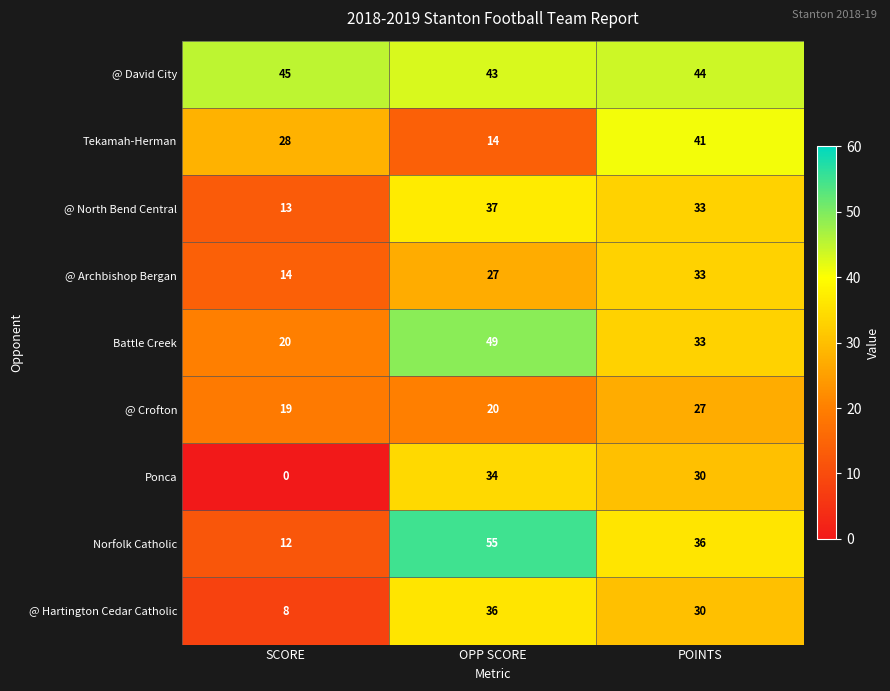

What is the greatest value displayed?

55